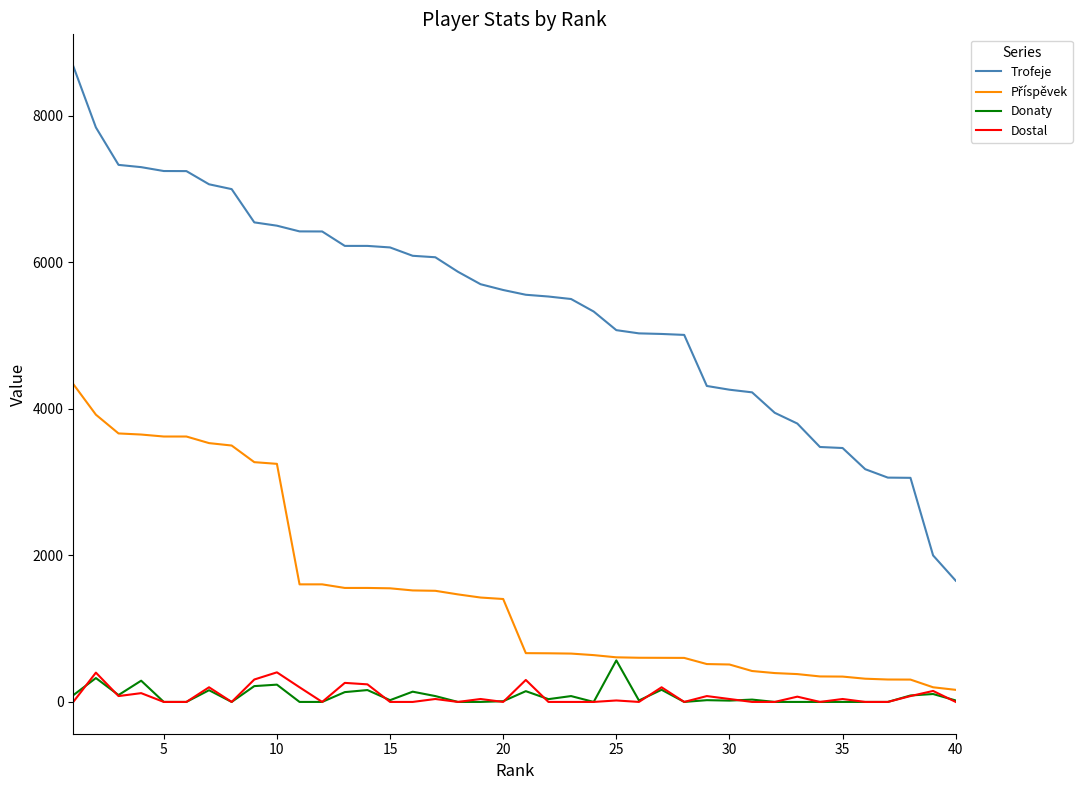

What is the highest value of the Donaty series?

567